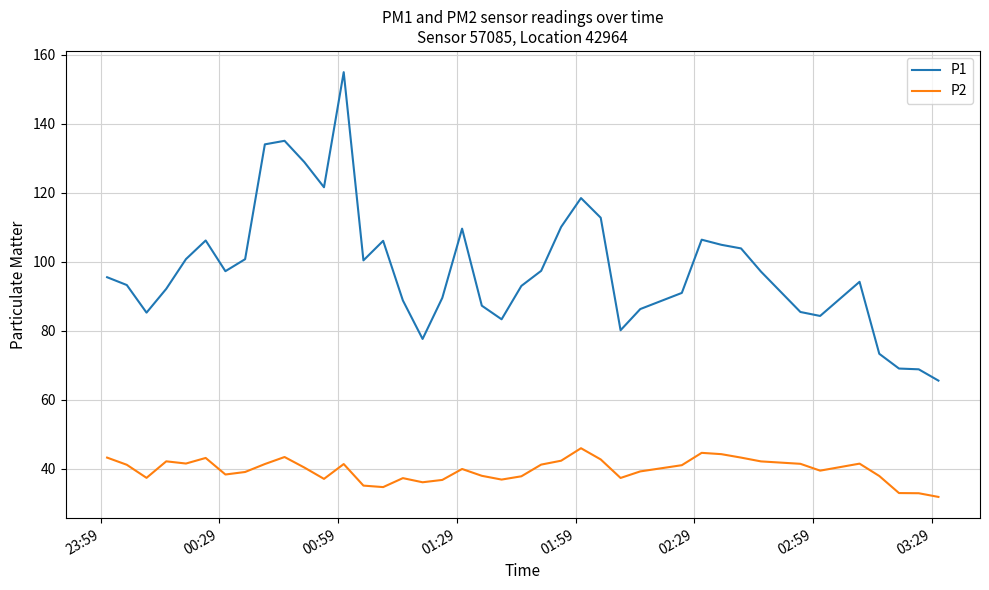

Which series has the largest total across all categories?

P1